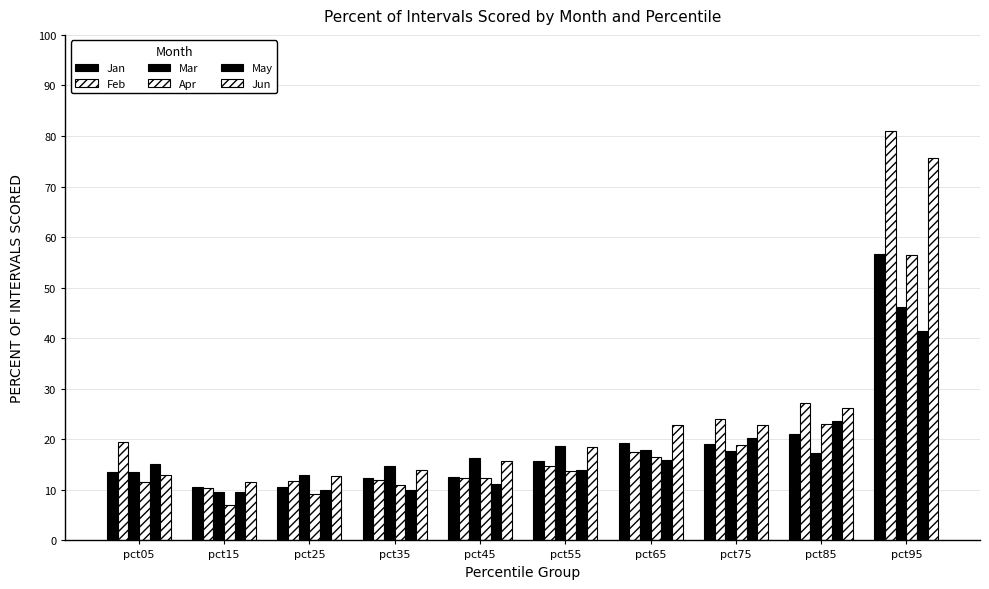

What is the value of the Jun bar at the 3rd from the left?

12.8